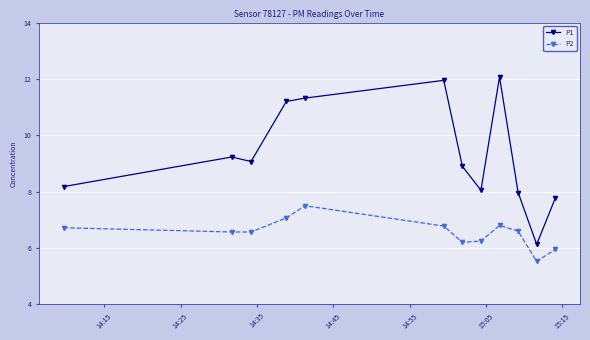

What is the minimum value shown in the chart?

5.5